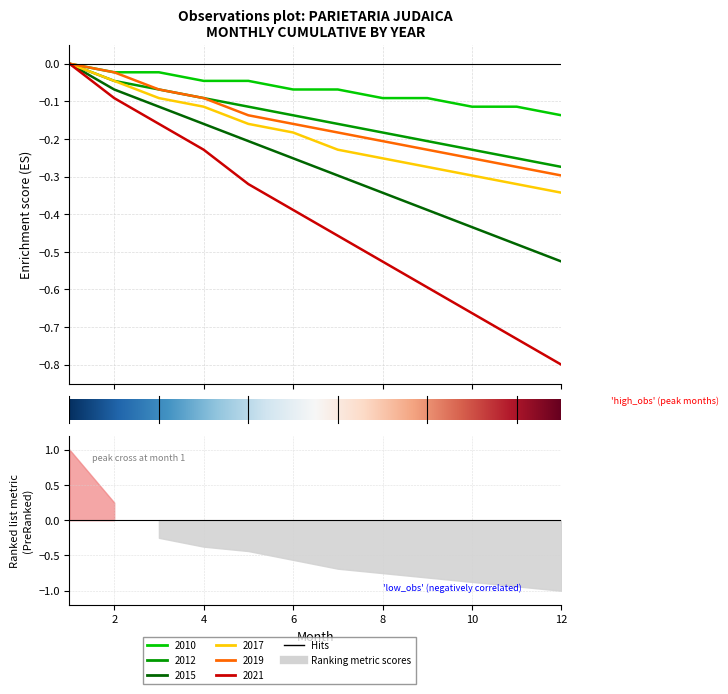

Does the chart have visible grid lines?

Yes